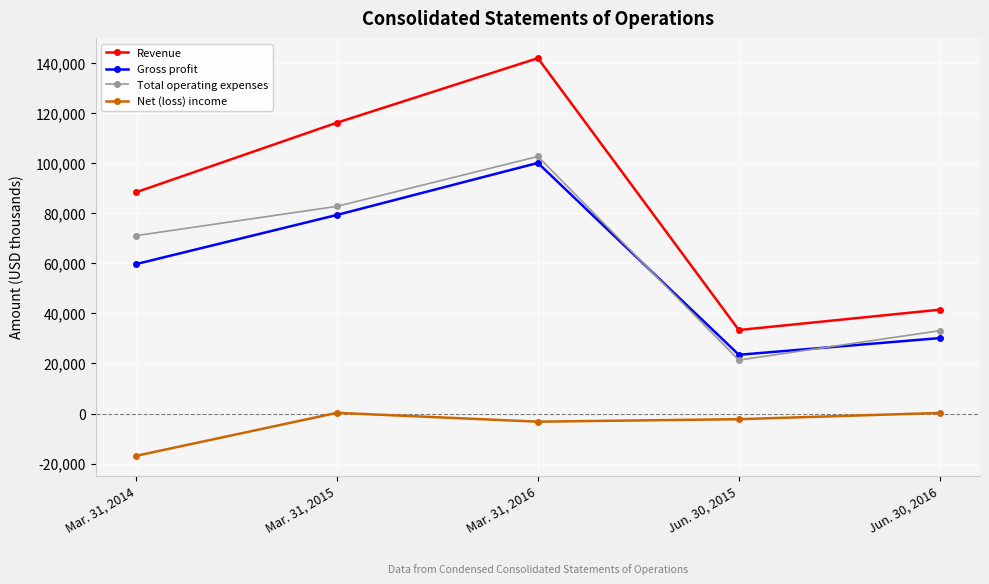

How many lines are shown in the chart?

4